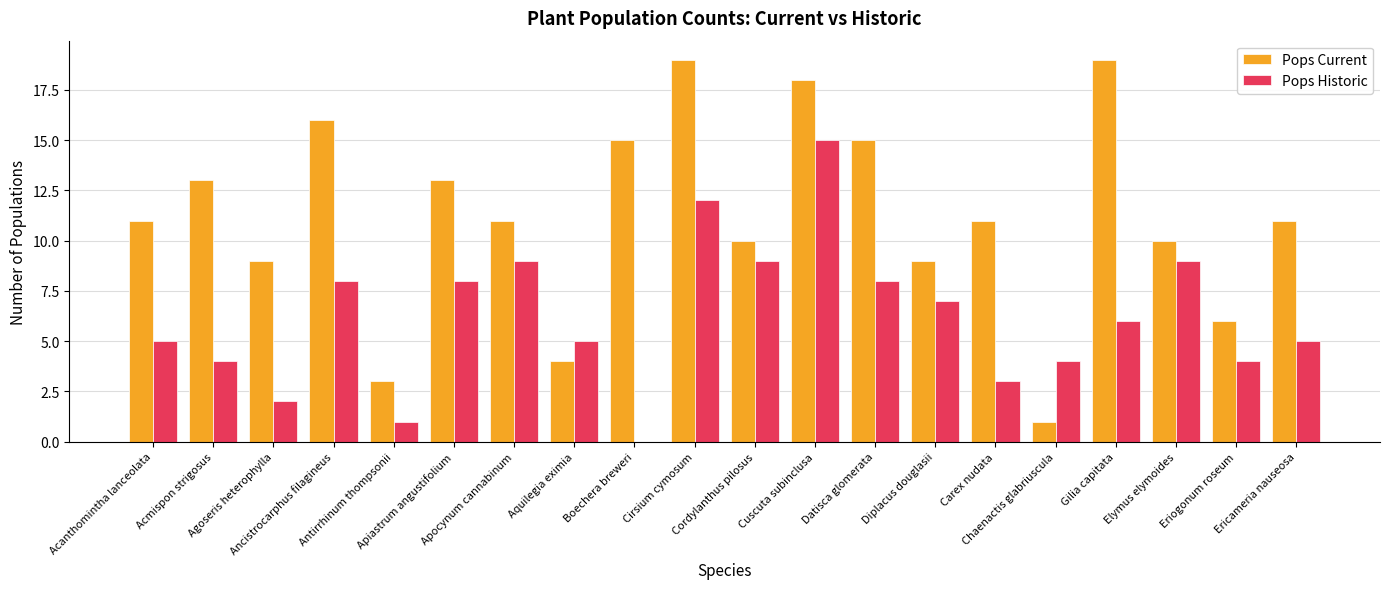

At which label does Pops Historic first exceed 6?

Ancistrocarphus filagineus